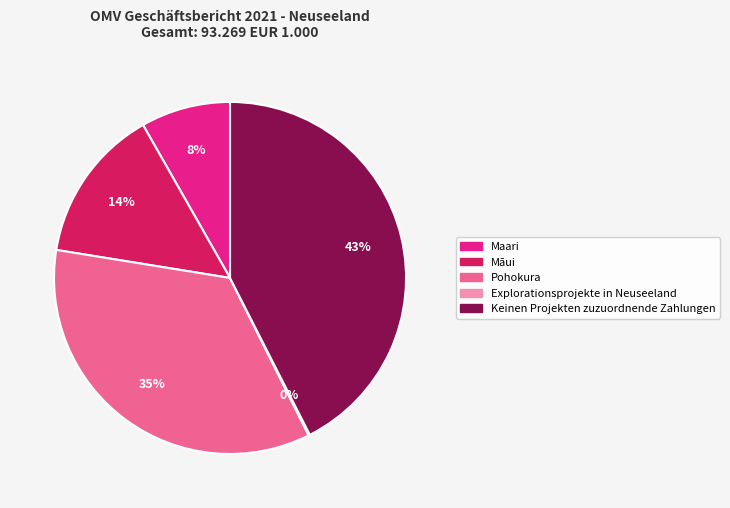

The Māui slice represents 21% of the pie. True or false?

False